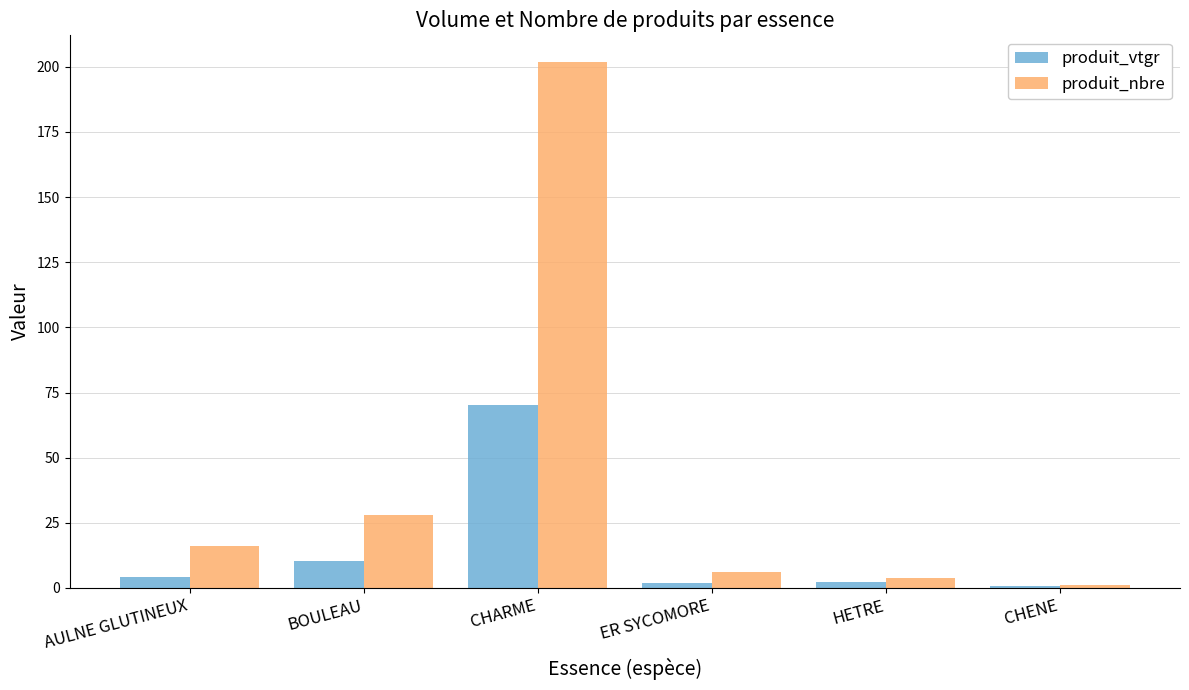

Where is produit_nbre nearest to the value 101?

BOULEAU